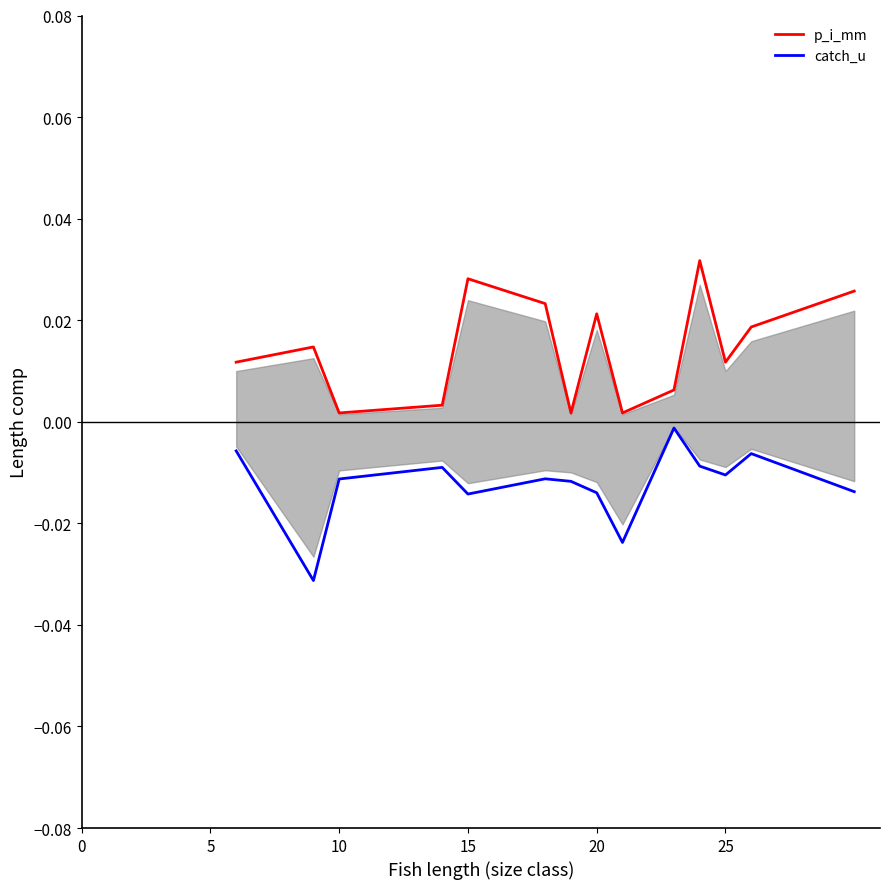

True or false: catch_u and p_i_mm intersect in this chart.

False